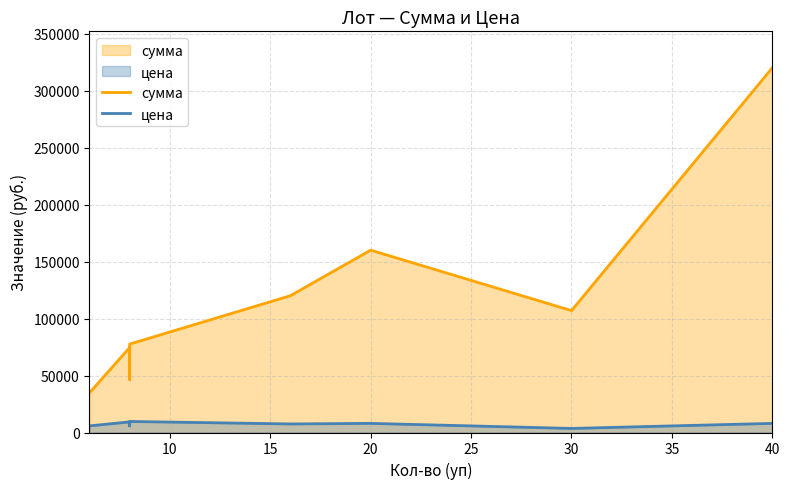

List the series in order of their peak value, highest first.

сумма, цена